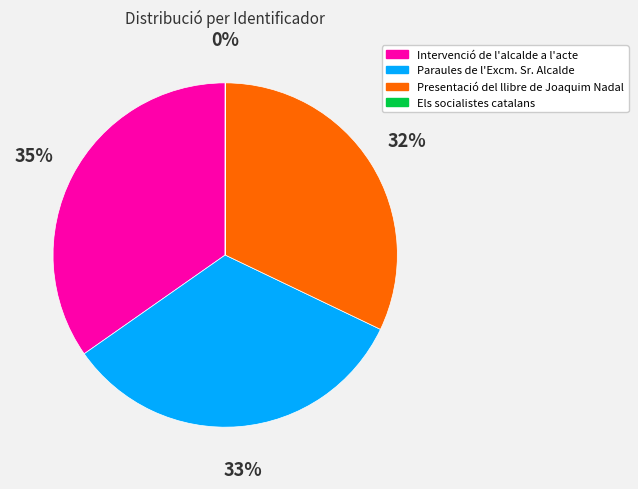

True or false: Paraules de l'Excm. Sr. Alcalde accounts for 19% of the total.

False